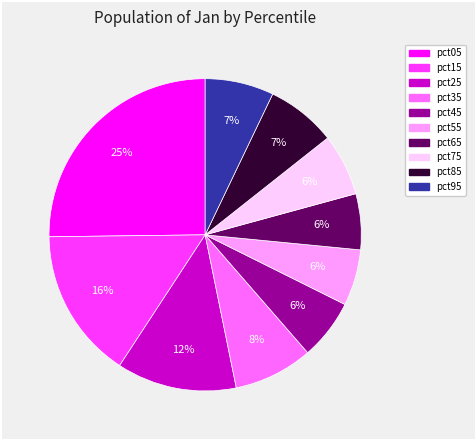

Do pct55 and pct35 together represent more than half of the pie?

No